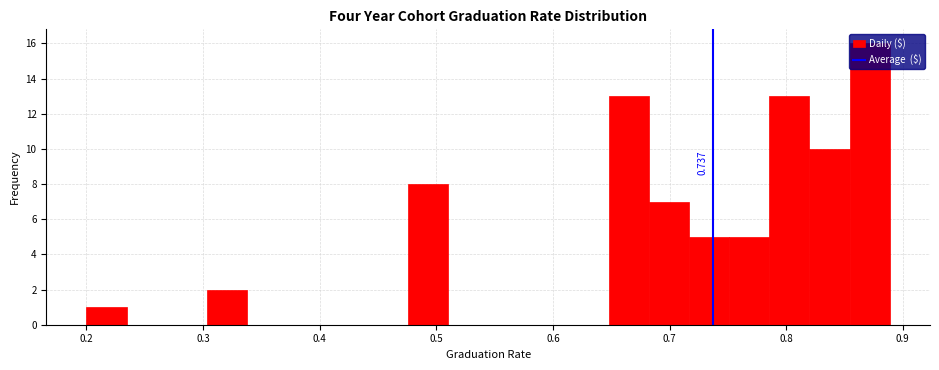

Read against the x-axis, roughly where is the centre of the tallest bar?

0.87